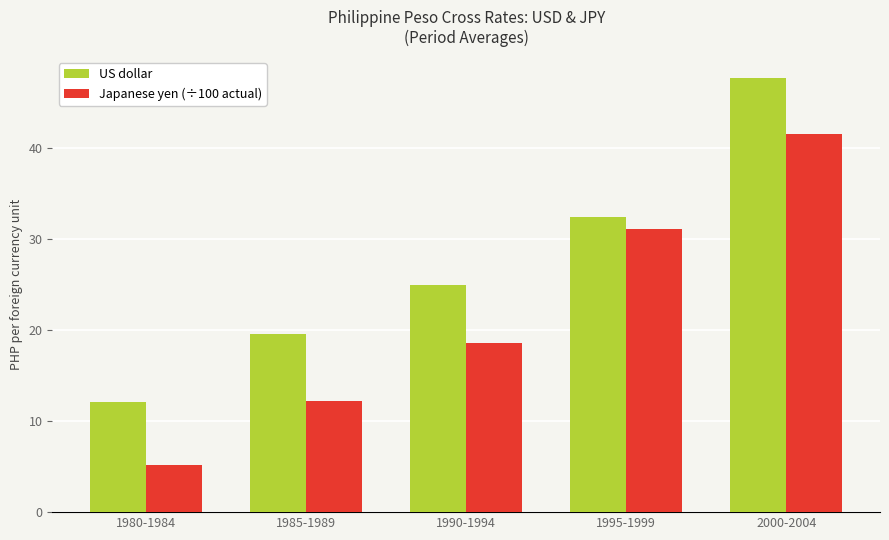

True or false: Japanese yen (÷100 actual) has a value of 12.2 at 1985-1989.

True